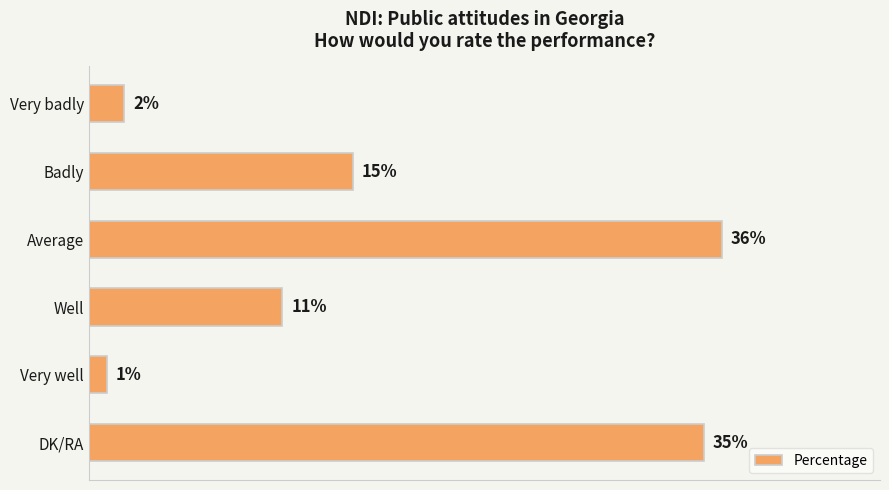

Which category has the highest value across all series?

Average